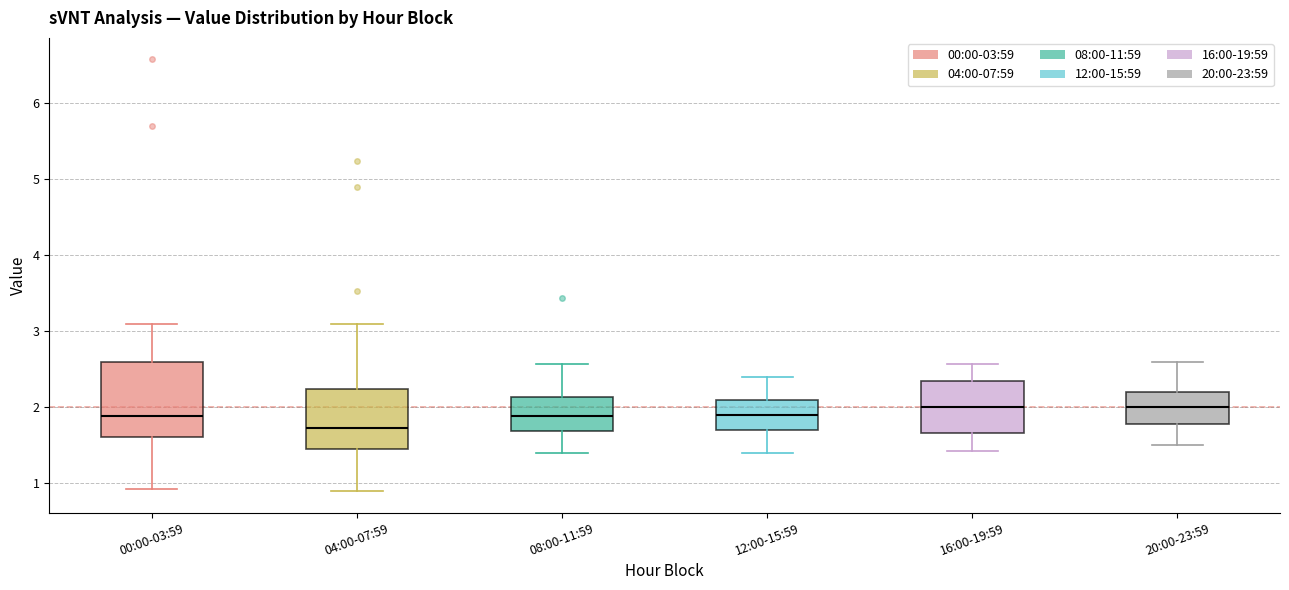

Reading left to right, read every box against the y-axis: the position of its median line, the range the box covers, and the ends of its whiskers. The values are not printed on the chart, so give them approximately, as read against the axis.

00:00-03:59: median 1.9, box 1.6 to 2.6, whiskers 0.9 to 3.1
04:00-07:59: median 1.7, box 1.5 to 2.2, whiskers 0.9 to 3.1
08:00-11:59: median 1.9, box 1.7 to 2.1, whiskers 1.4 to 2.6
12:00-15:59: median 1.9, box 1.7 to 2.1, whiskers 1.4 to 2.4
16:00-19:59: median 2.0, box 1.7 to 2.3, whiskers 1.4 to 2.6
20:00-23:59: median 2.0, box 1.8 to 2.2, whiskers 1.5 to 2.6